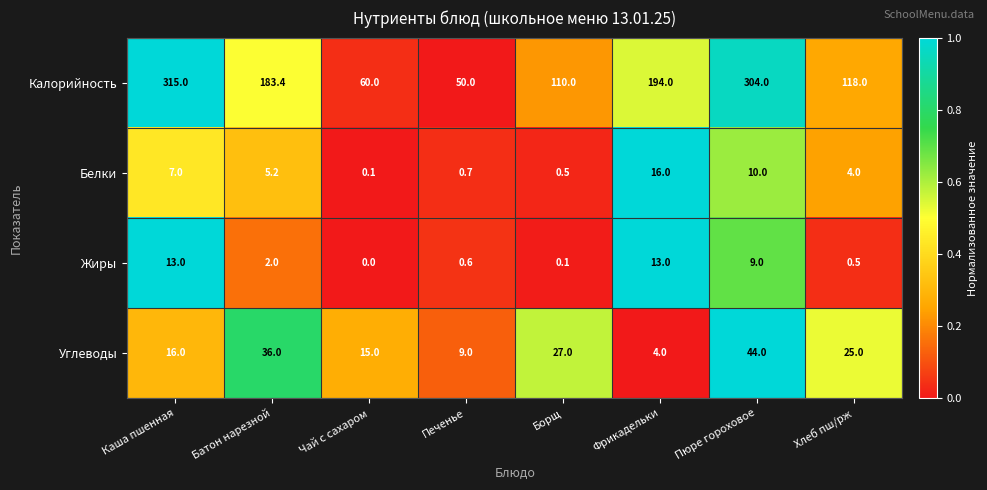

Which category has the lowest value in the Белки series?

Чай с сахаром